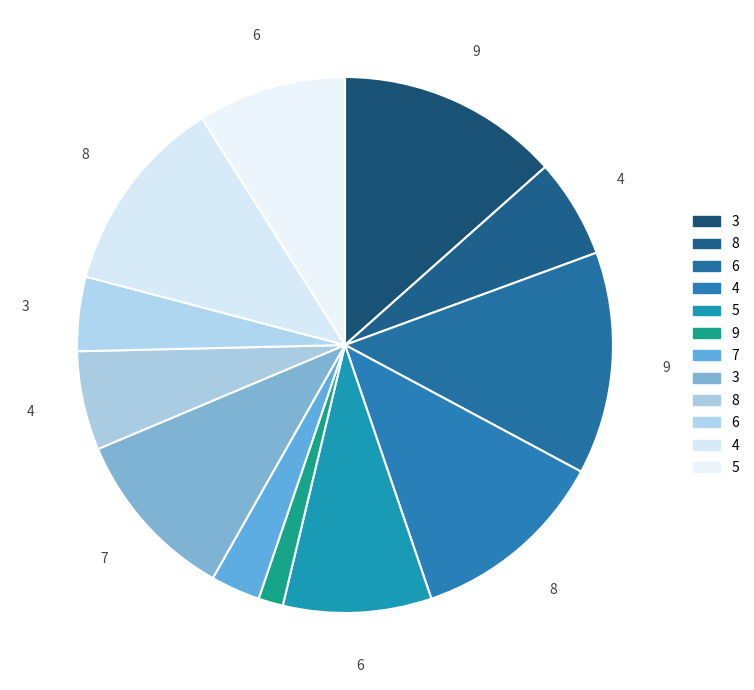

How many slices are in this pie chart?

12